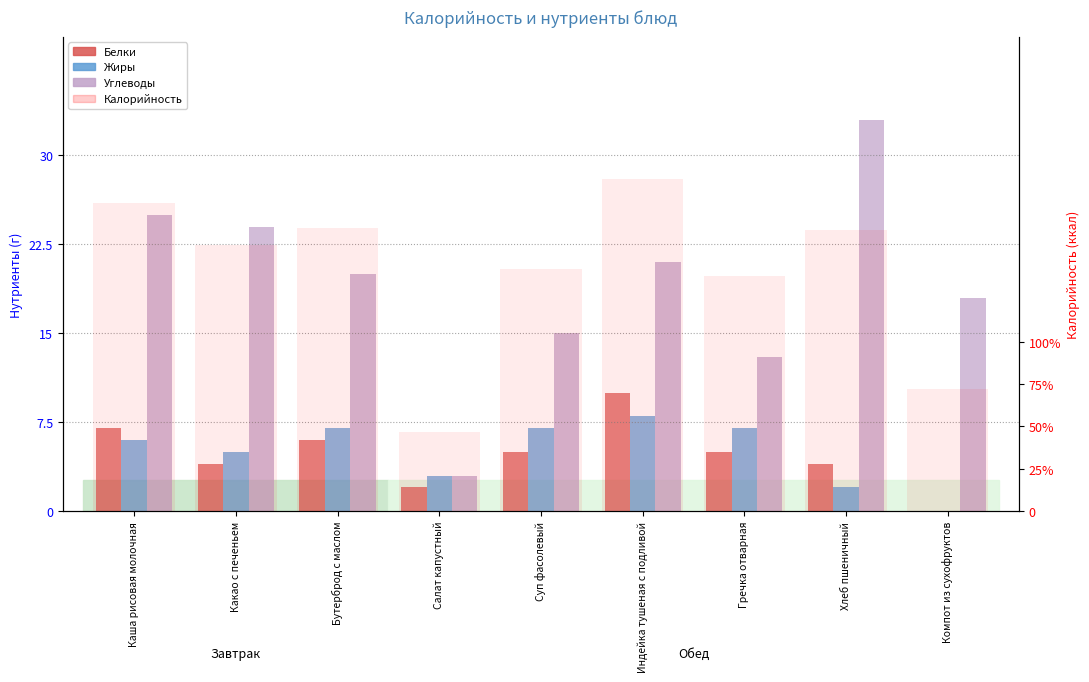

What position from the left is Бутерброд с маслом?

3